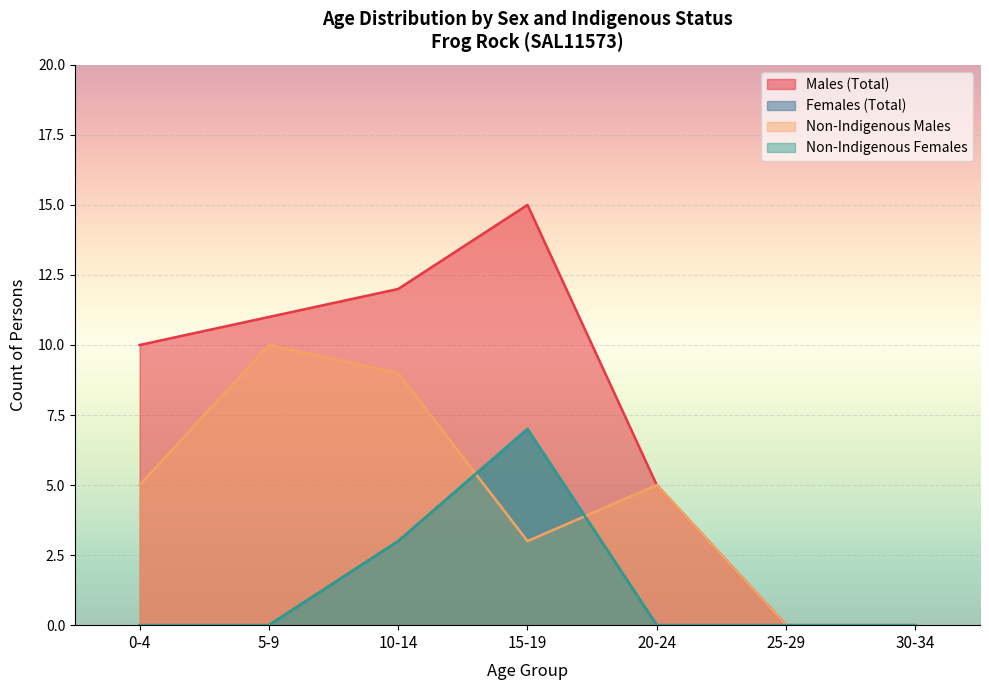

True or false: Males (Total) and Females (Total) intersect in this chart.

False